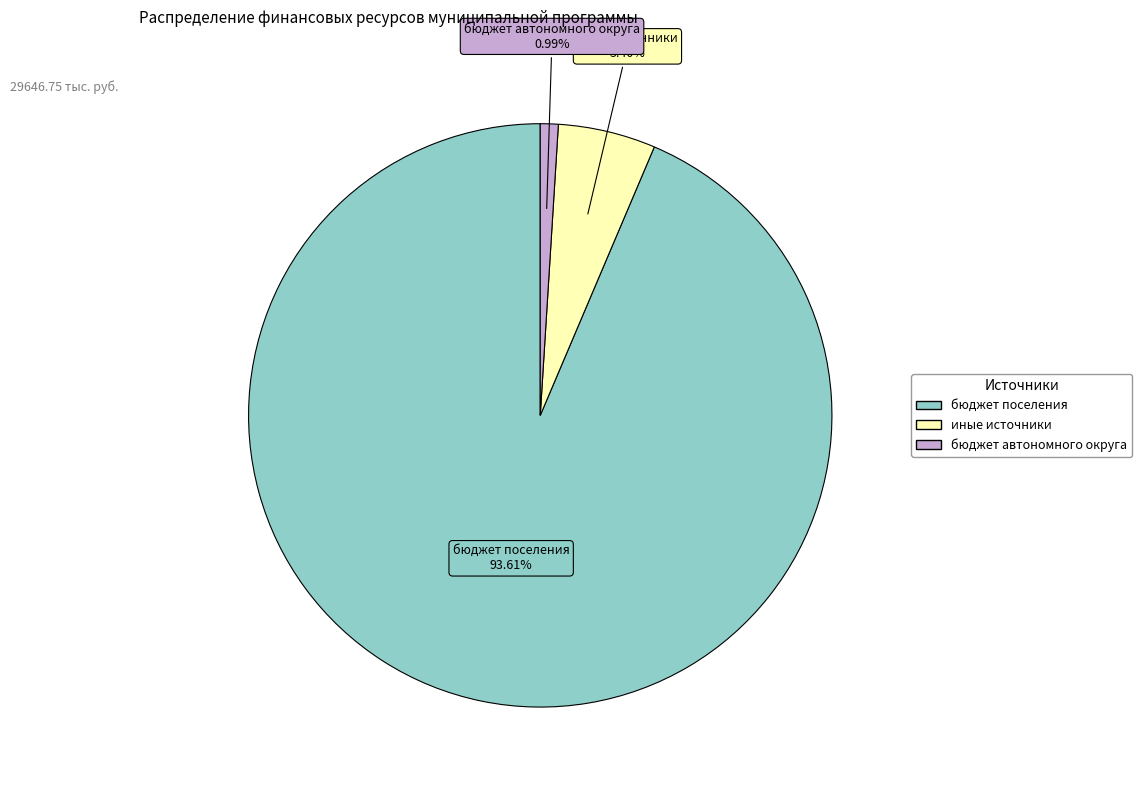

Is there a majority slice in this chart?

Yes